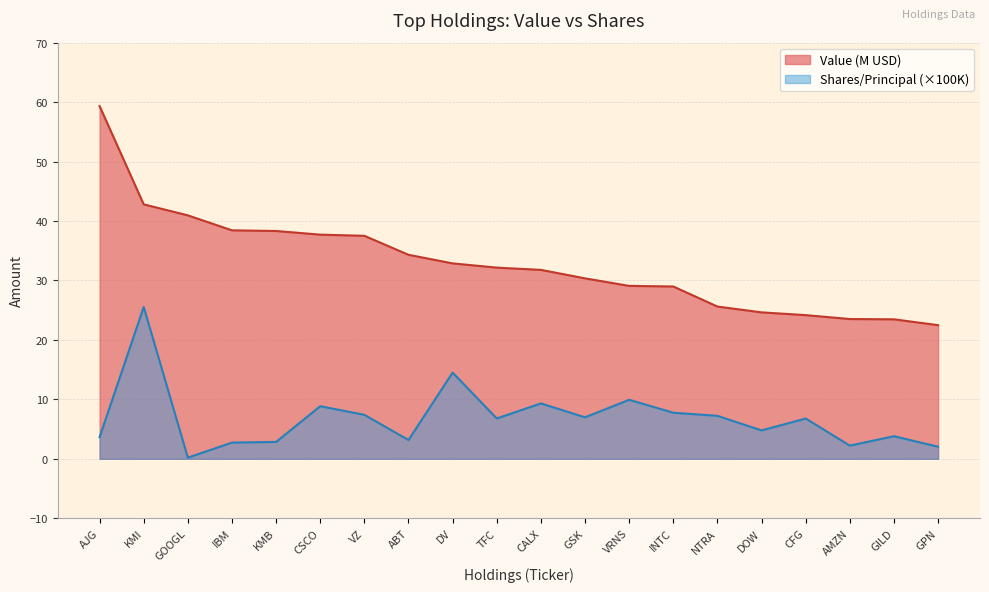

What is the sum of all Value values?

658.4